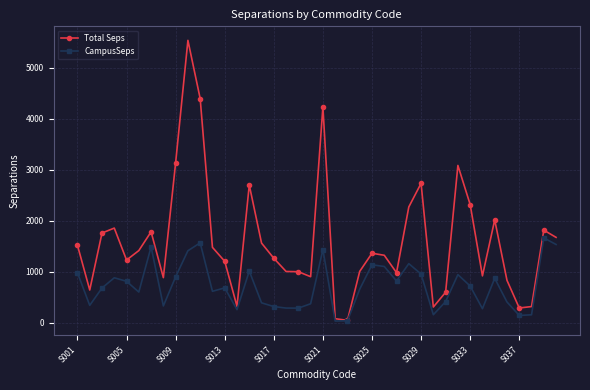

True or false: CampusSeps has more than 2 interior local peaks.

True